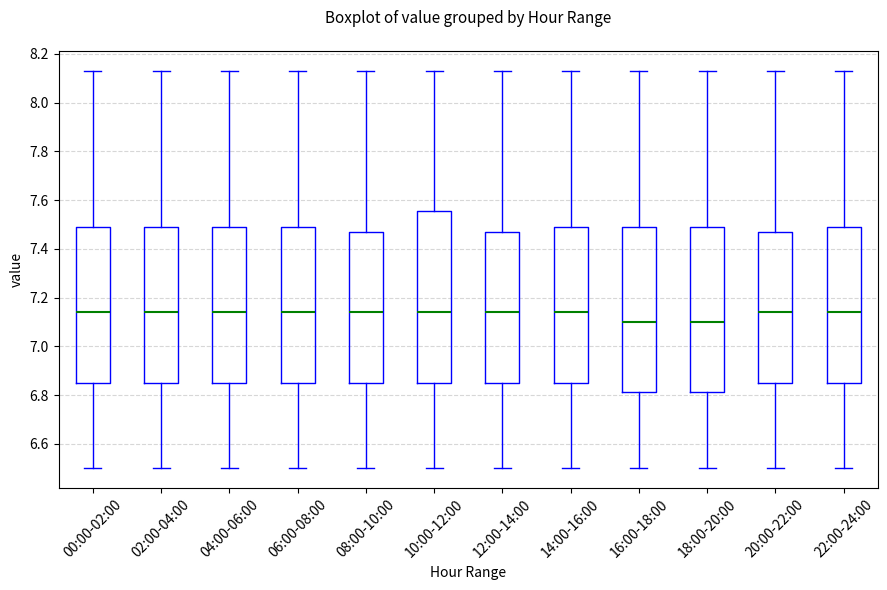

Where does the lower whisker of the box for 06:00-08:00 end on the y-axis? The values are not printed on the chart, so give them approximately, as read against the axis.

6.50